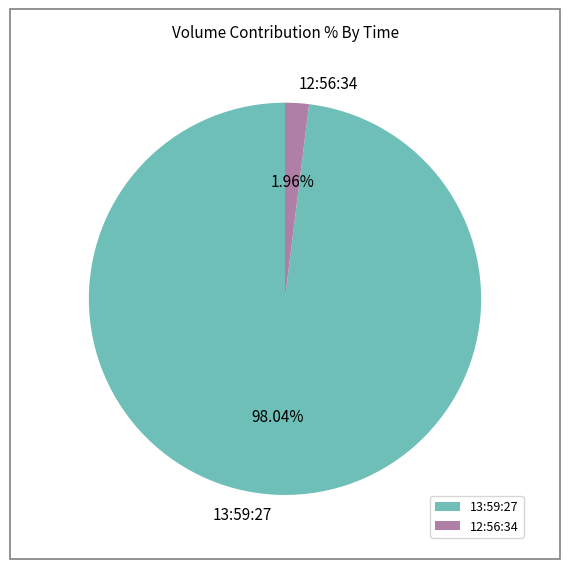

Is there any slice that represents more than half of the pie?

Yes